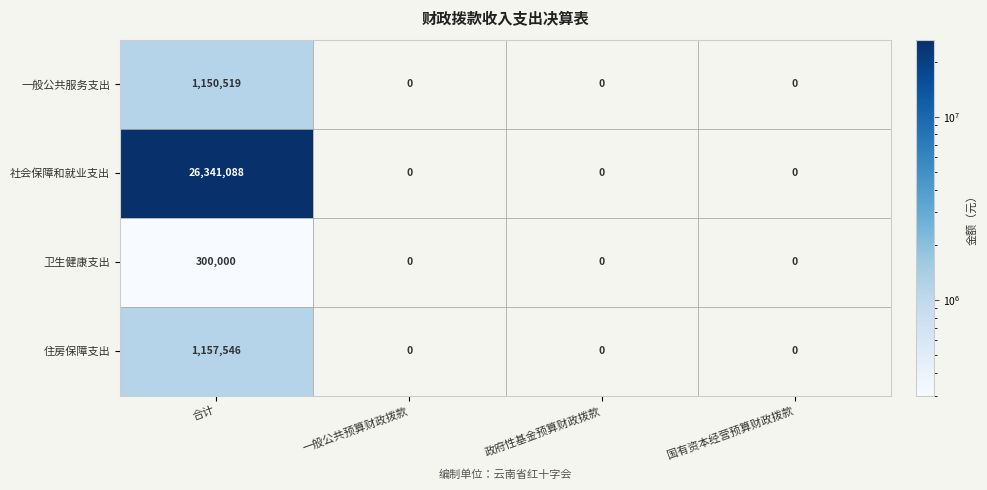

Reading left to right, extract all data points from this chart.

一般公共服务支出: 合计=1150519	一般公共预算财政拨款=0	政府性基金预算财政拨款=0	国有资本经营预算财政拨款=0
社会保障和就业支出: 合计=26341088	一般公共预算财政拨款=0	政府性基金预算财政拨款=0	国有资本经营预算财政拨款=0
卫生健康支出: 合计=300000	一般公共预算财政拨款=0	政府性基金预算财政拨款=0	国有资本经营预算财政拨款=0
住房保障支出: 合计=1157546	一般公共预算财政拨款=0	政府性基金预算财政拨款=0	国有资本经营预算财政拨款=0